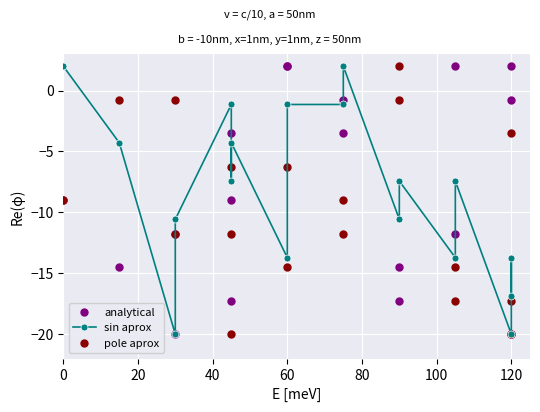

What is the total value across all series at 0?

-16.0